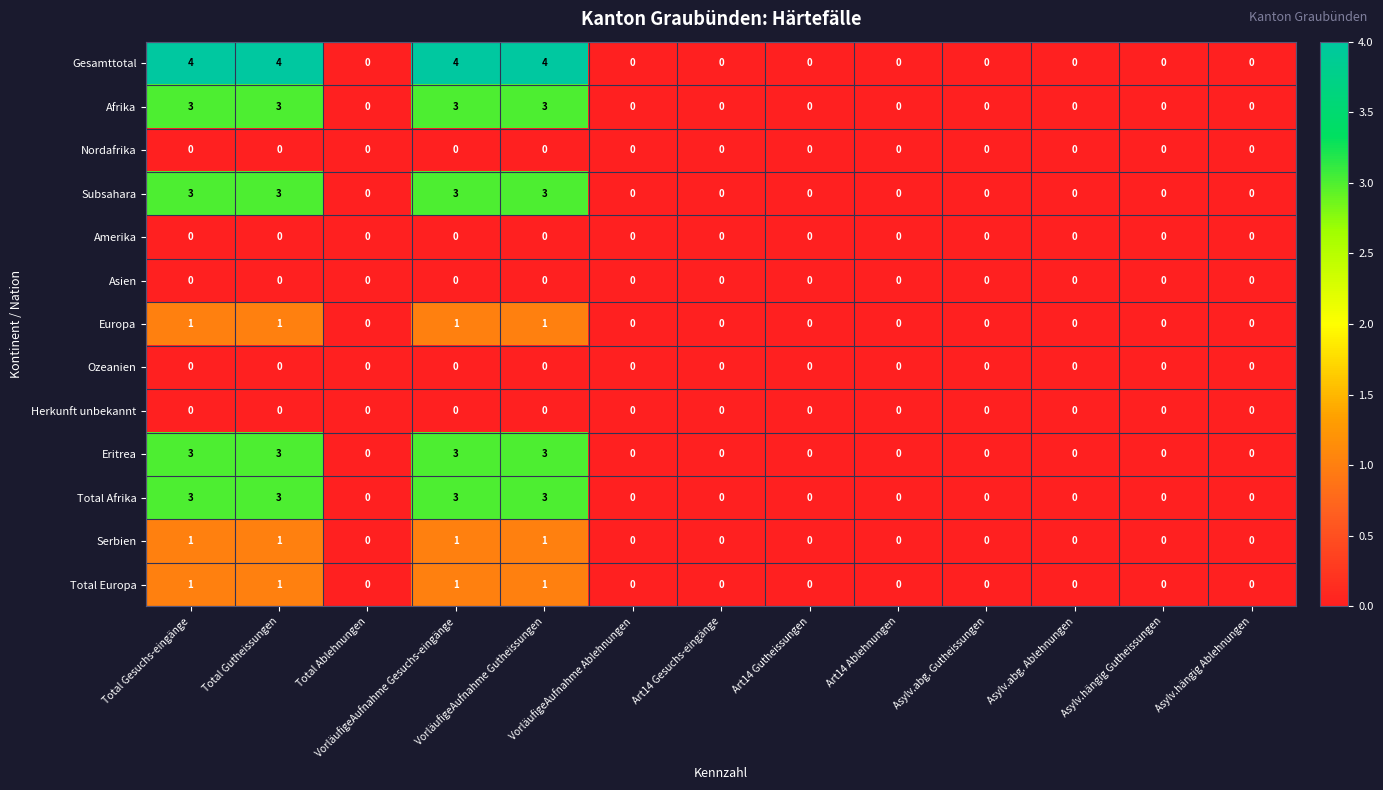

True or false: Gesamttotal has a value of 2 at Asylv.abg. Gutheissungen.

False